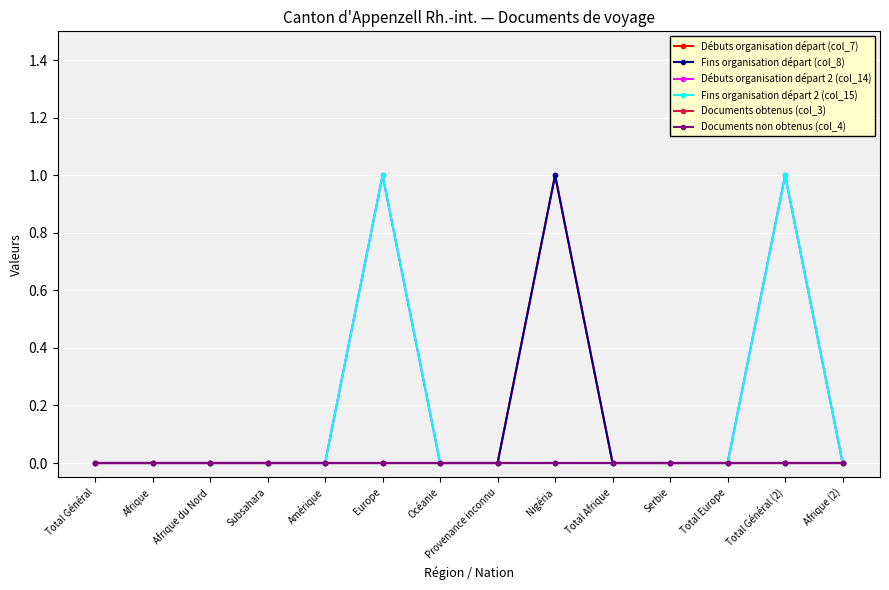

At Total Général, list the series in order from smallest to largest.

Débuts organisation départ (col_7), Fins organisation départ (col_8), Débuts organisation départ 2 (col_14), Fins organisation départ 2 (col_15), Documents obtenus (col_3), Documents non obtenus (col_4)